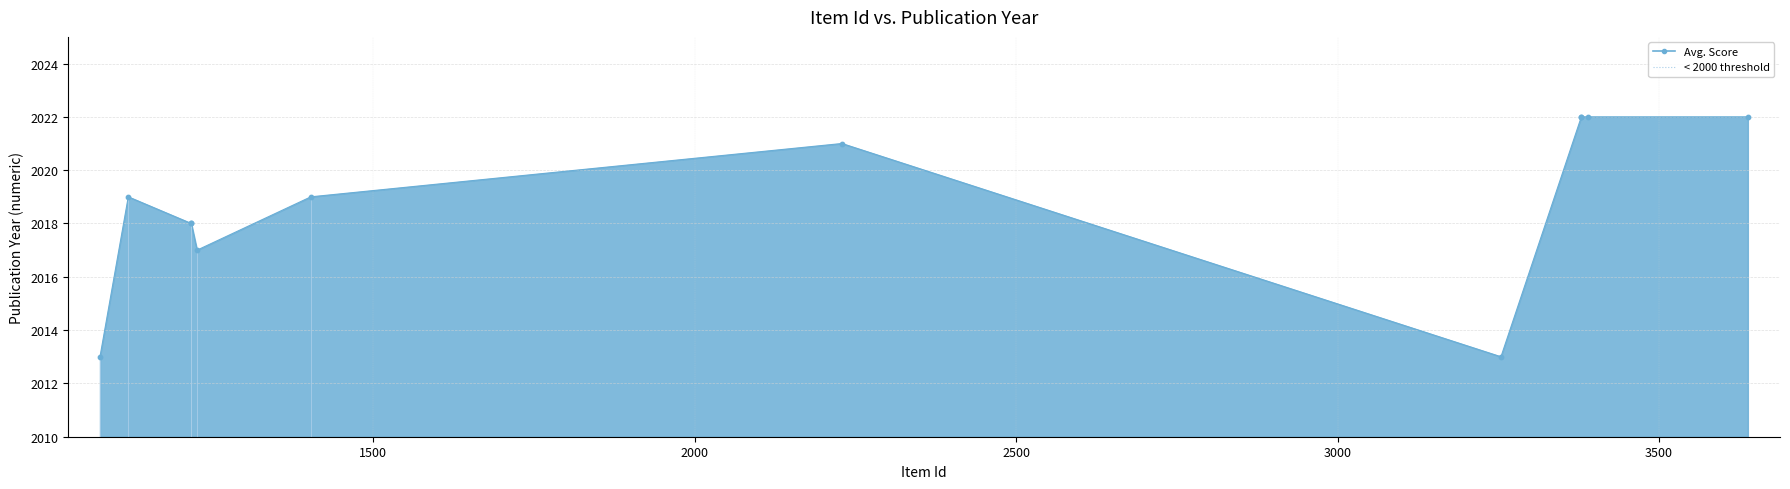

Approximately how many times larger is the value at 2022 compared to 2013?

1.0